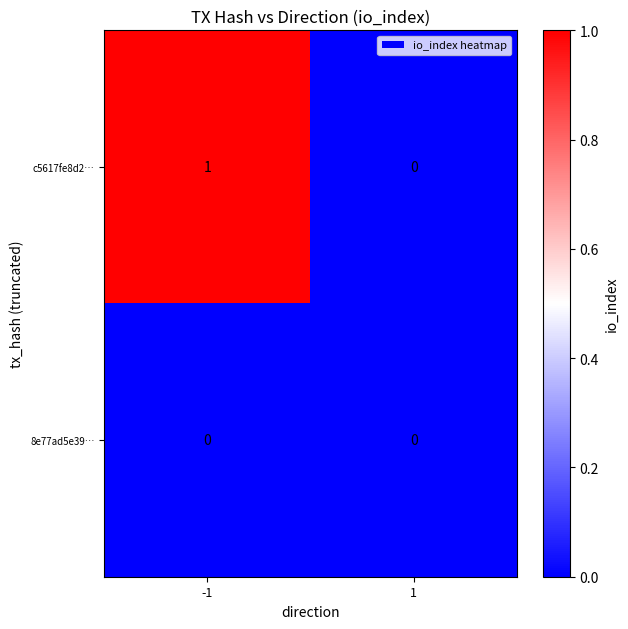

How many data points does each series have?

2